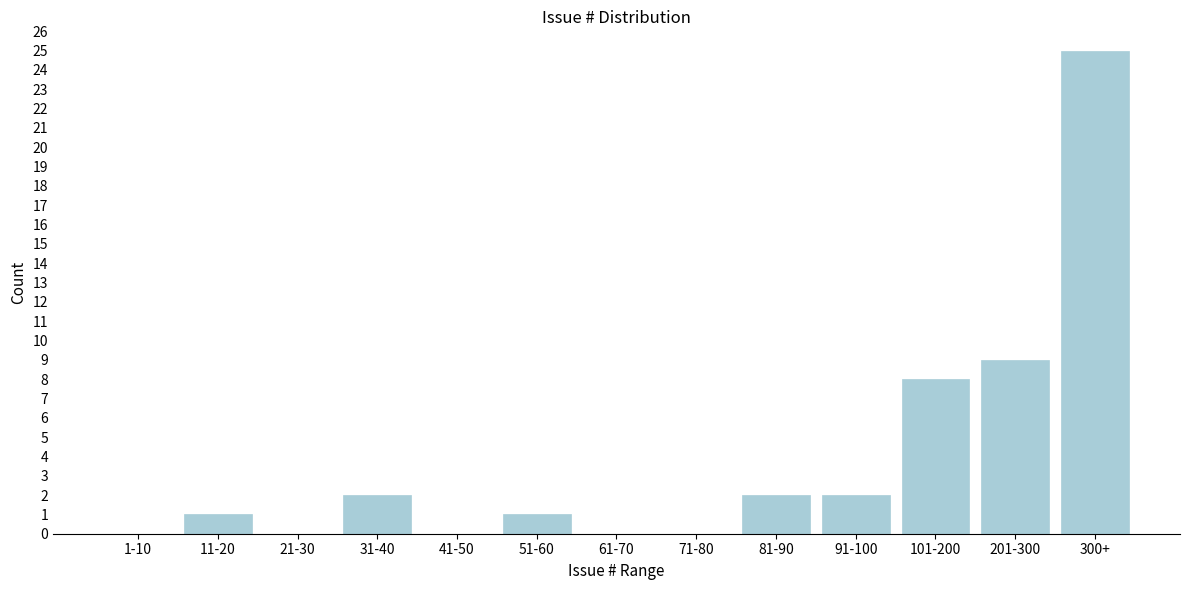

Reading left to right, what are all the values shown in this chart?

1-10=0	11-20=1	21-30=0	31-40=2	41-50=0	51-60=1	61-70=0	71-80=0	81-90=2	91-100=2	101-200=8	201-300=9	300+=25